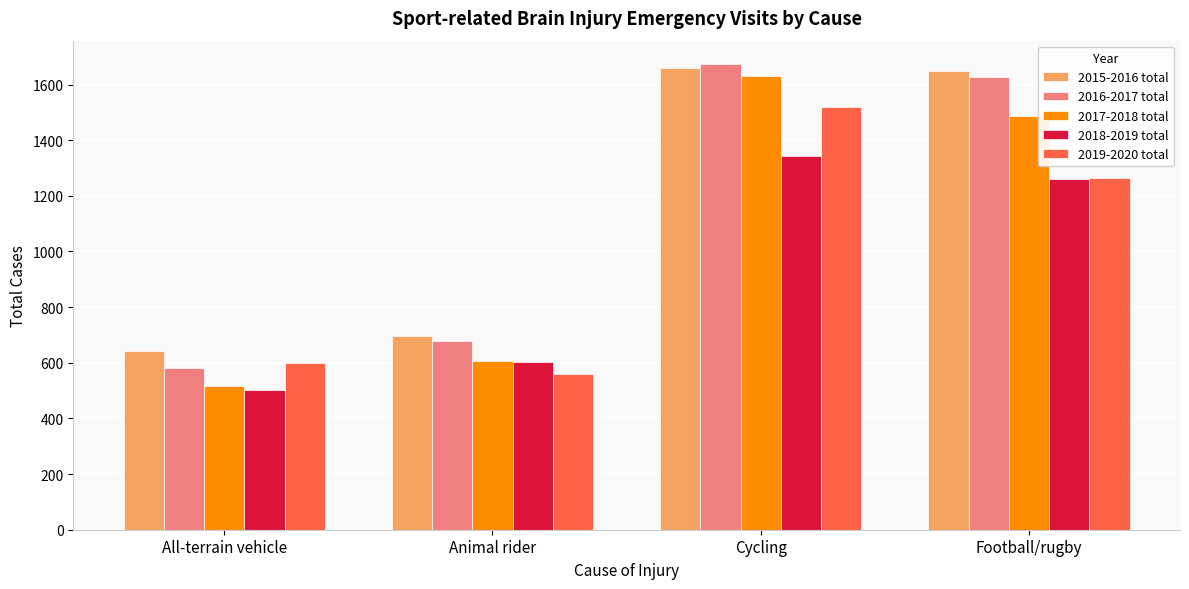

Rank the categories by 2017-2018 total value from lowest to highest.

All-terrain vehicle, Animal rider, Football/rugby, Cycling